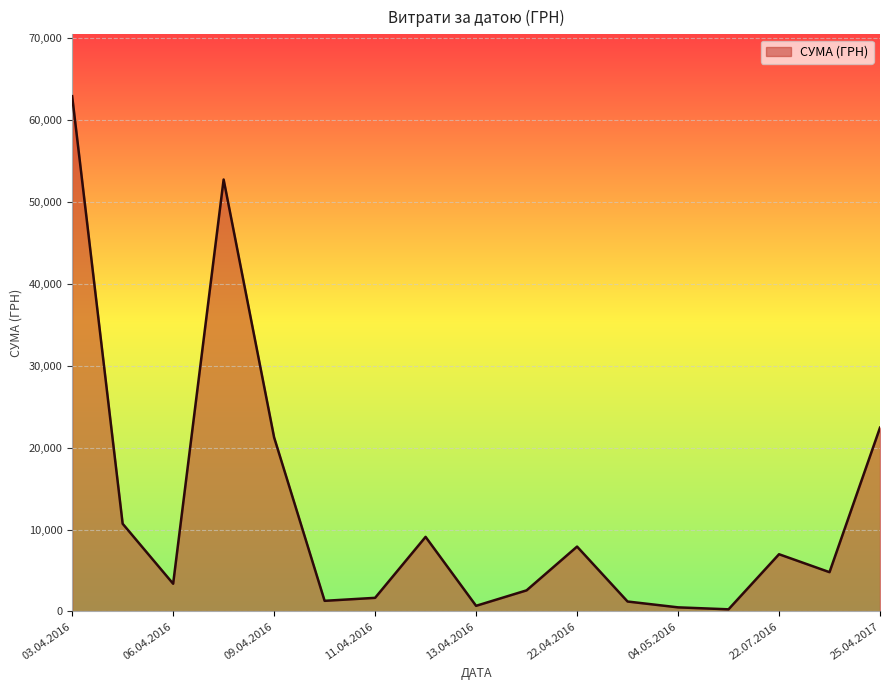

How many lines are shown in the chart?

1